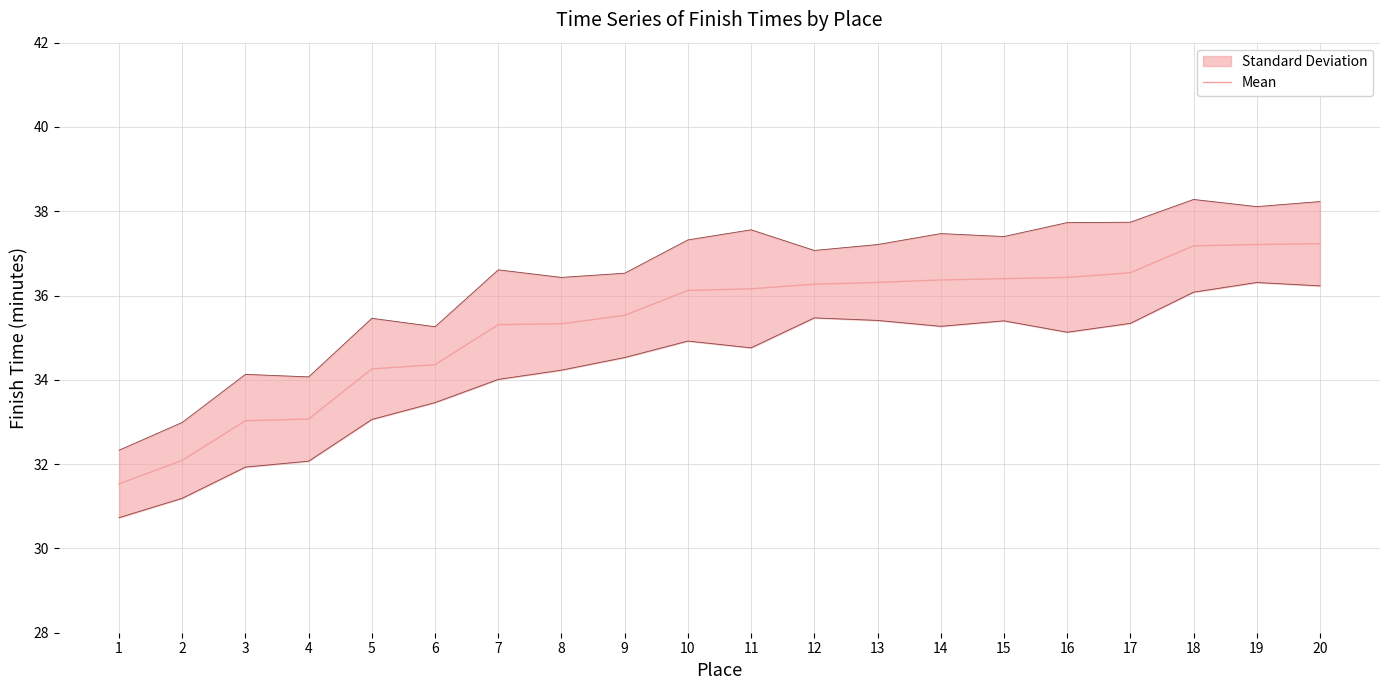

What is the value of the 1st point from the left?

31.5